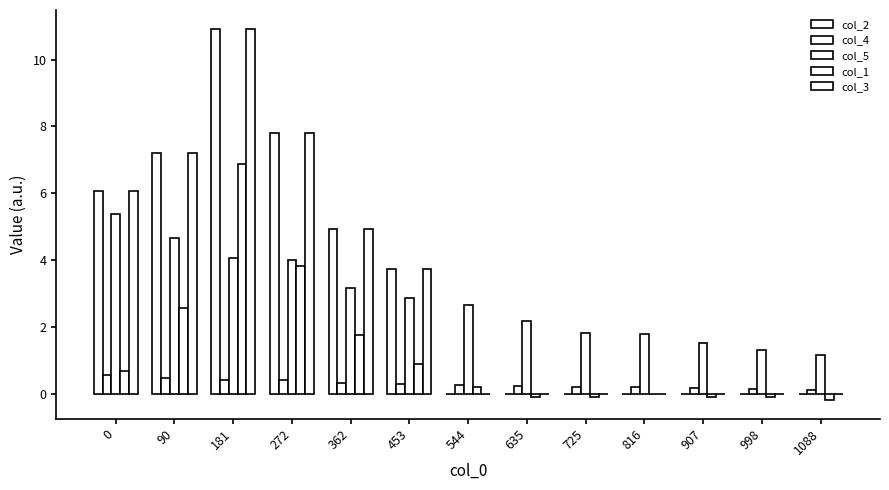

What is the sum of all col_1 values?

16.2